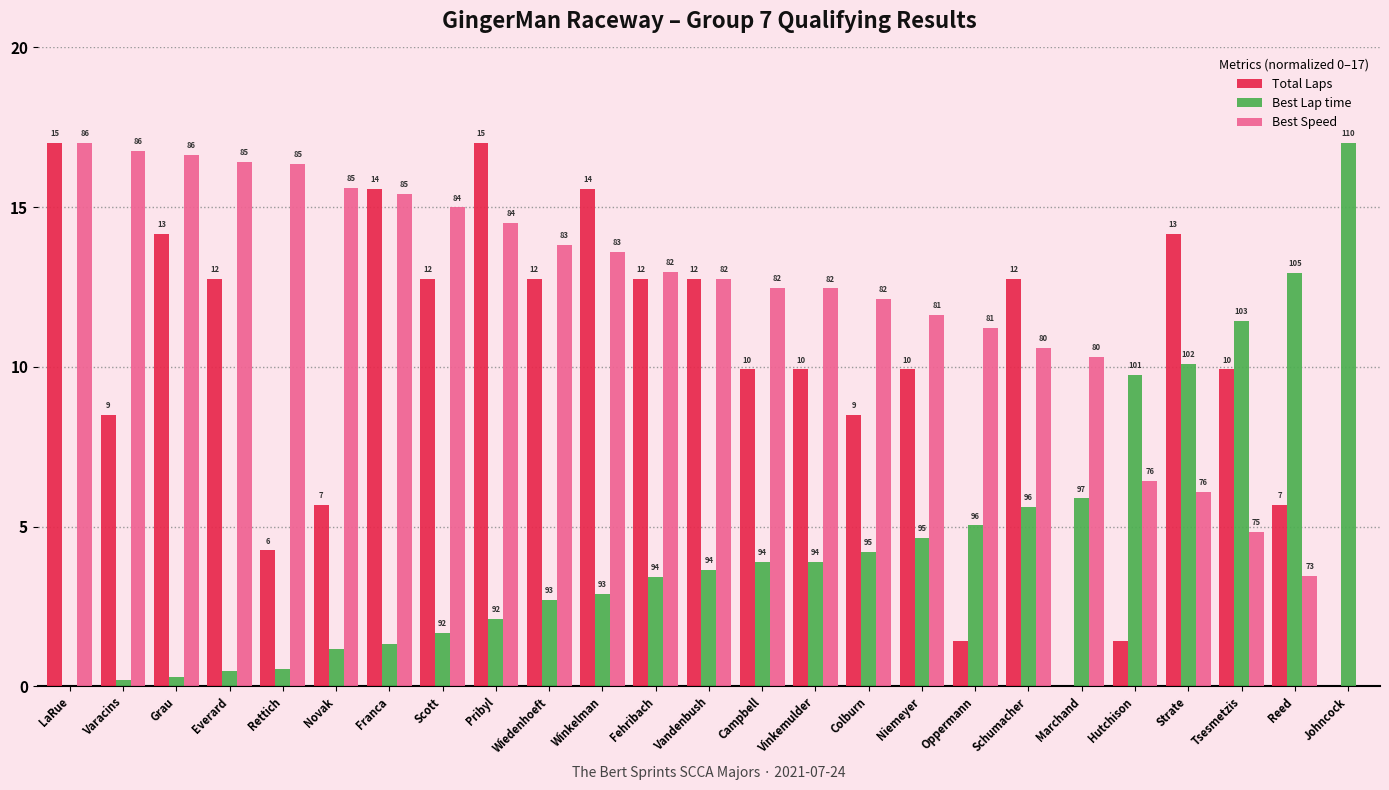

What is the average value of the Total Laps series?

9.8